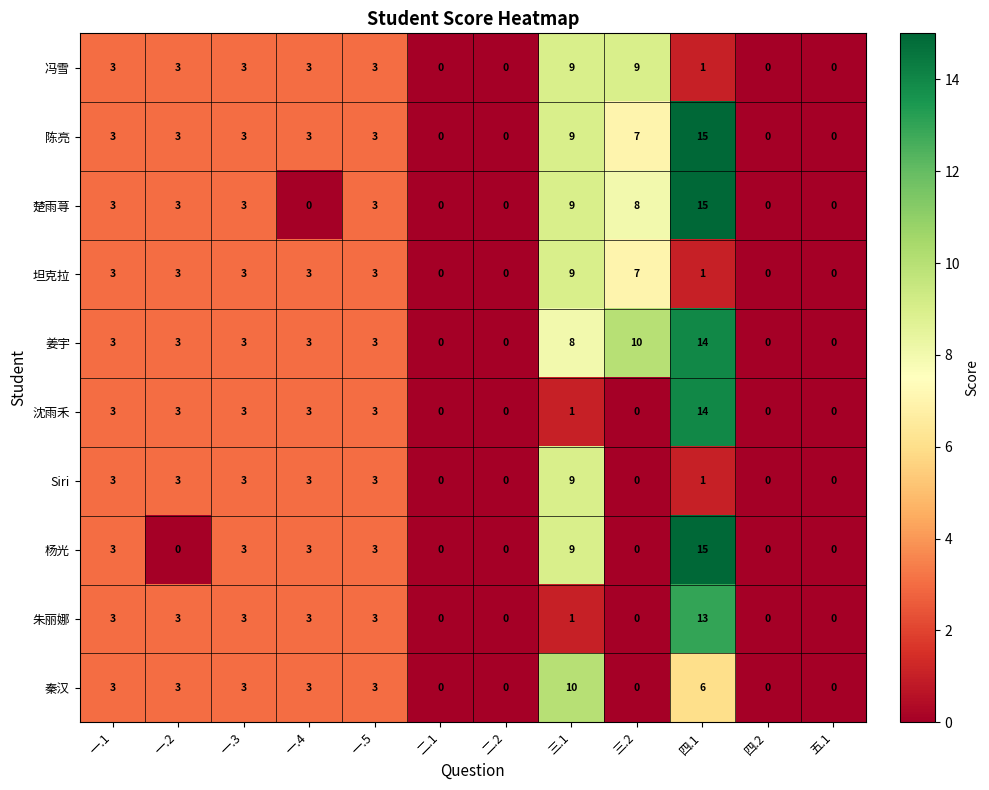

What is the total value across all series at 一.3?

30